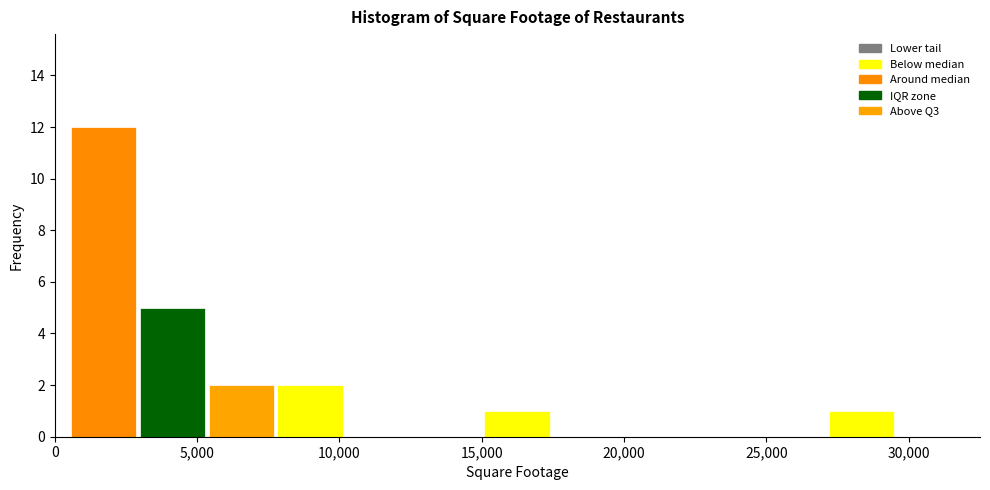

Reading left to right, list every bar in this chart as the range it spans on the x-axis followed by its height. Neither the bar edges nor the heights are printed on the chart, so give them approximately, as read against the axes.

500 to 3000: 12
3000 to 5500: 5
5500 to 8000: 2
8000 to 10000: 2
10000 to 12500: 0
12500 to 15000: 0
15000 to 17500: 1
17500 to 20000: 0
20000 to 22500: 0
22500 to 24500: 0
24500 to 27000: 0
27000 to 29500: 1